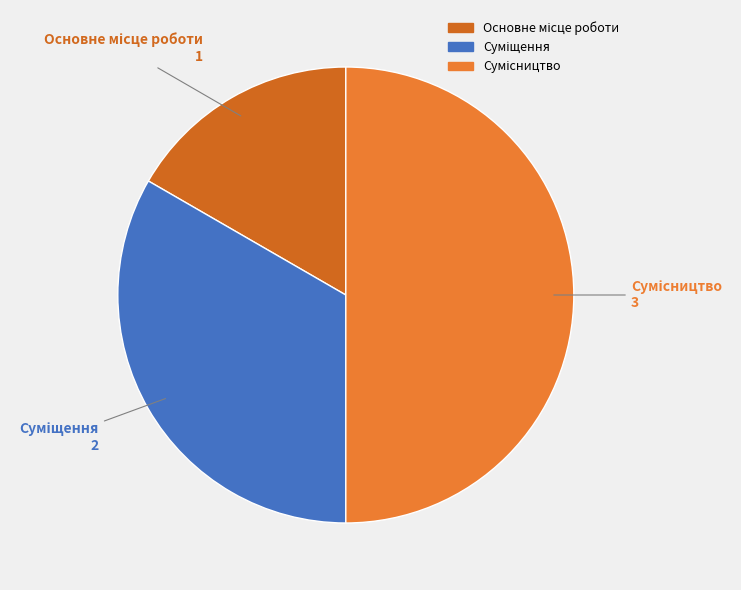

How many segments does this pie chart have?

3